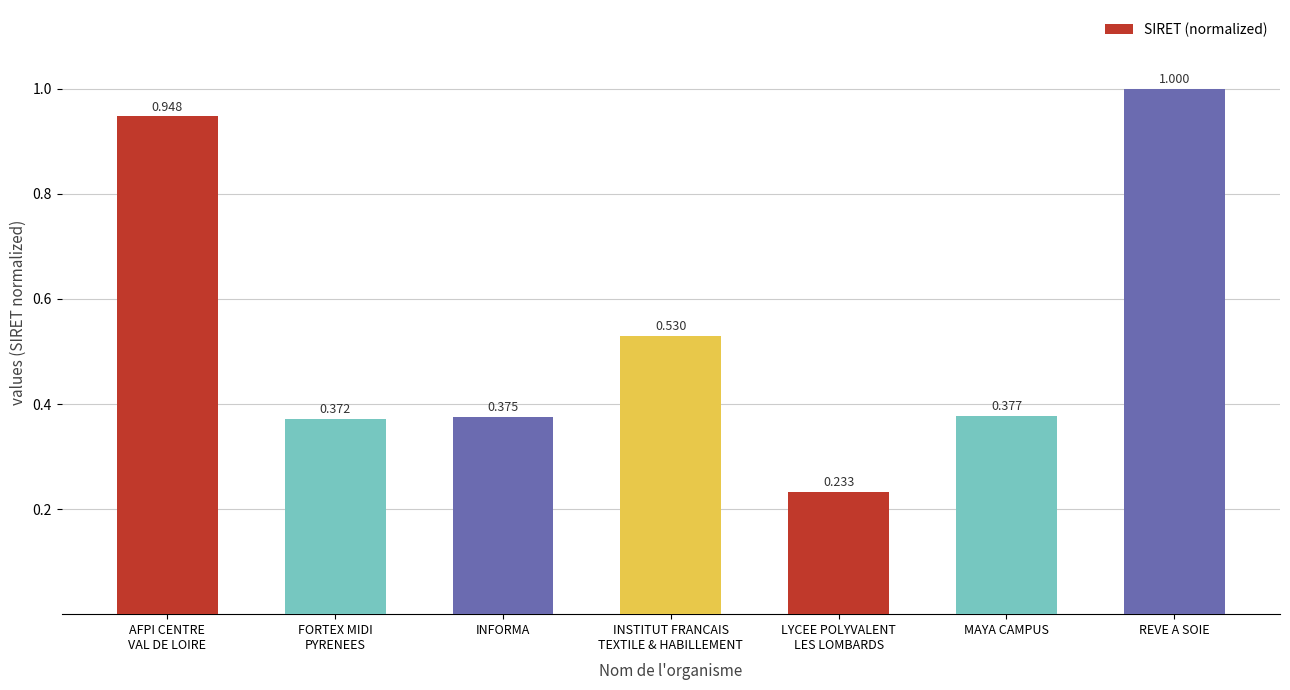

The chart shows a value of 0.4 at LYCEE POLYVALENT
LES LOMBARDS. True or false?

False